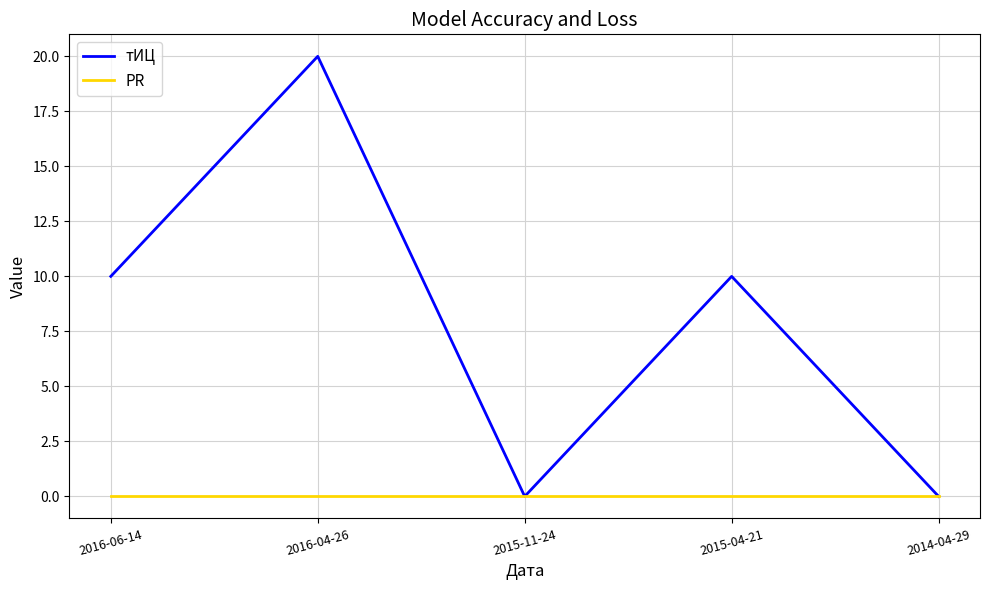

Is the value of тИЦ at 2016-06-14 greater than the value of PR at 2015-11-24?

Yes